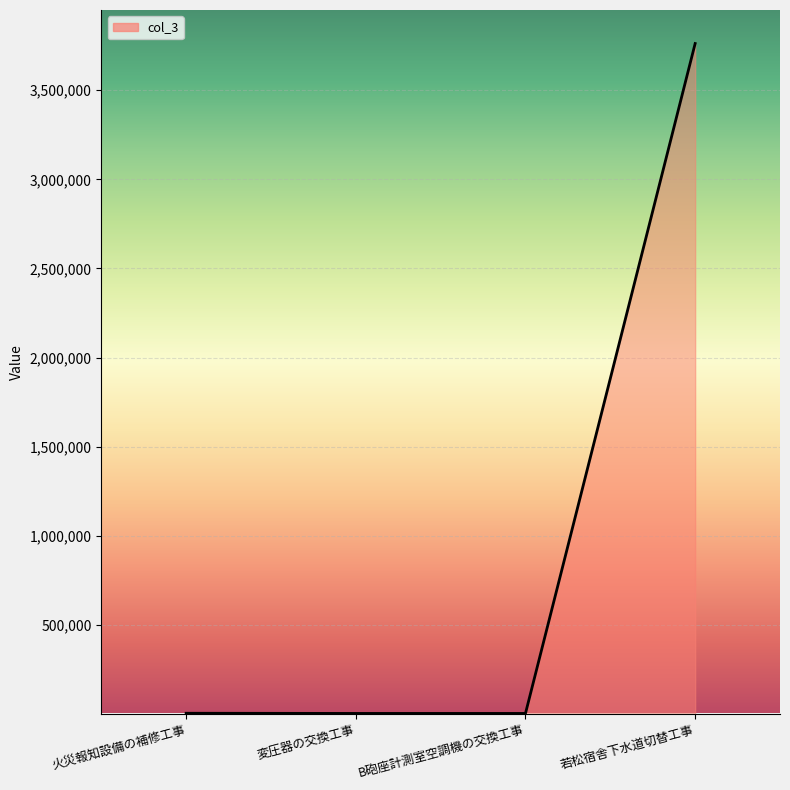

What is the sum of the values at 若松宿舎下水道切替工事 and B砲座計測室空調機の交換工事?

3765580